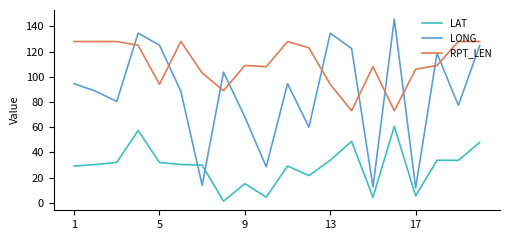

What is the average value of the RPT_LEN series?

110.5